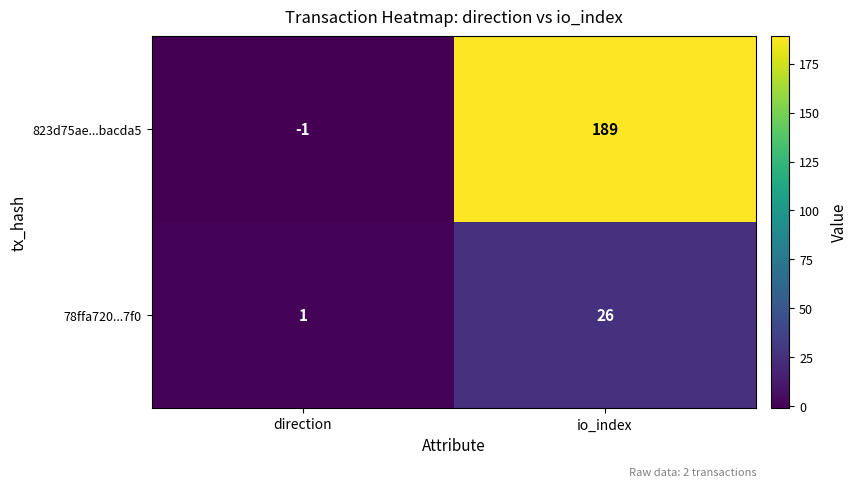

Which series has the largest total across all categories?

823d75ae...bacda5